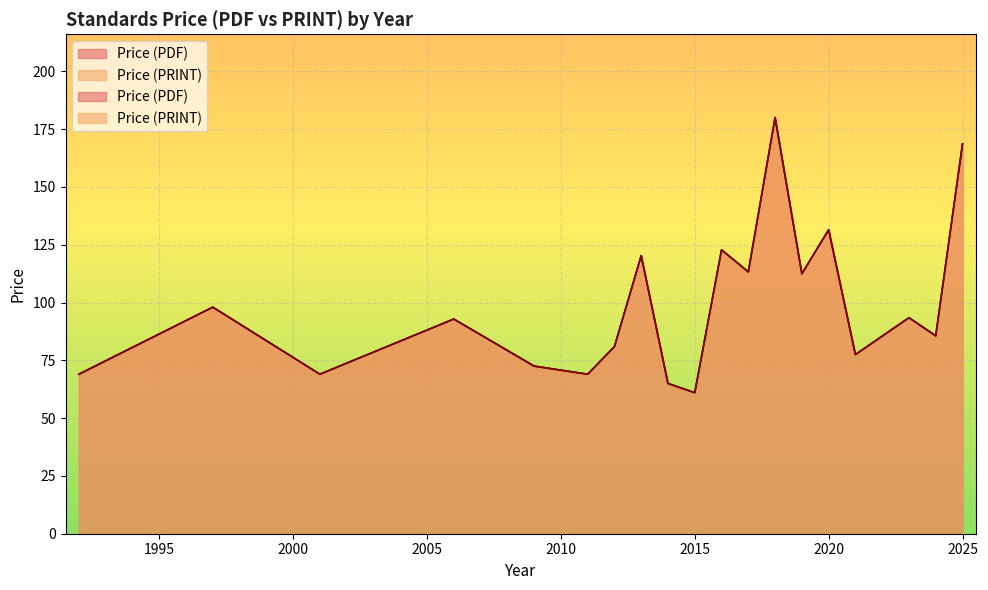

What is the value of the Price (PRINT) point at the 1st from the left?

69.0